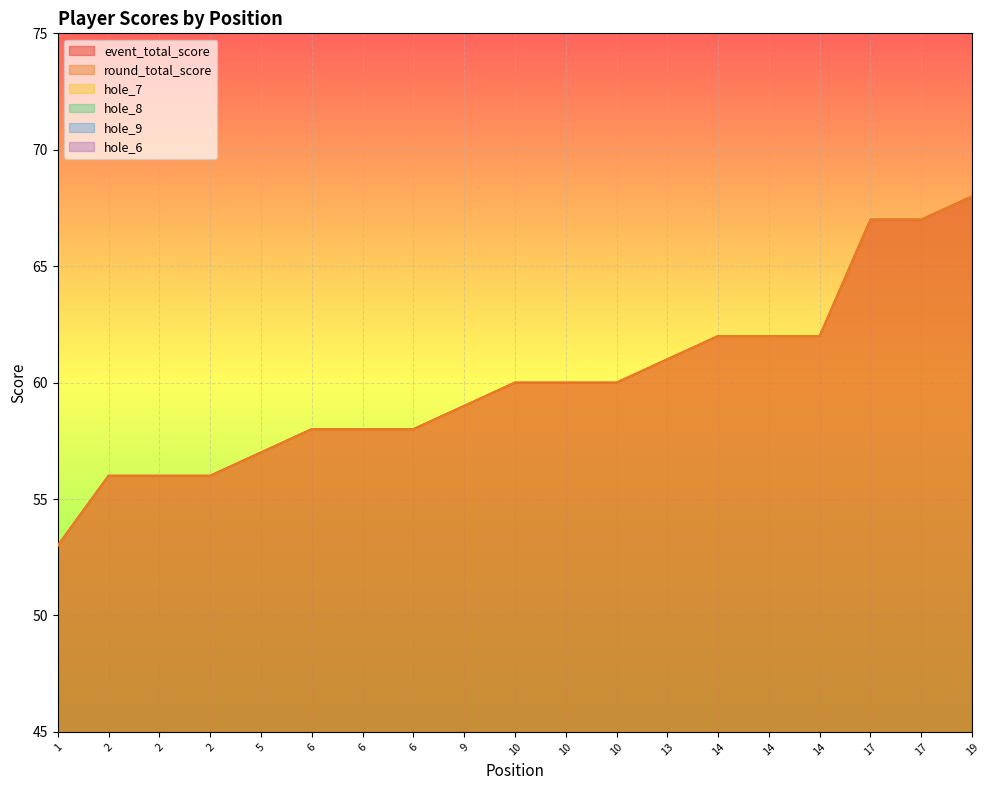

Which label corresponds to the smallest value in the chart?

2